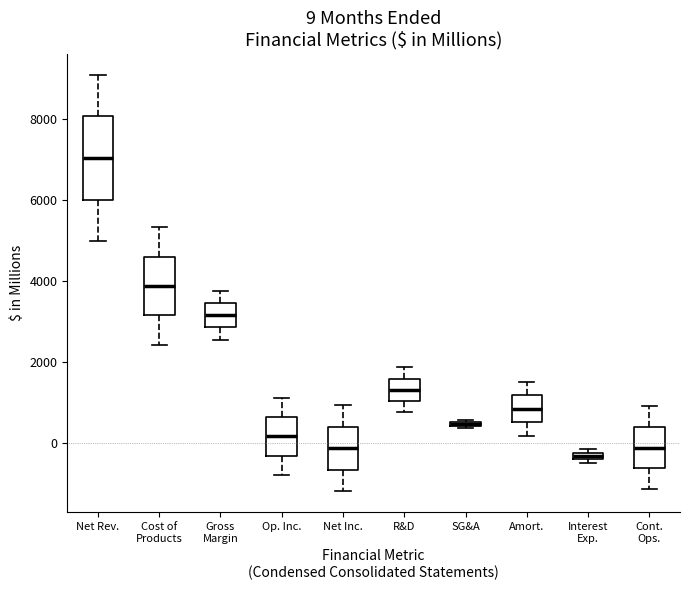

Which box is the tallest, from its lower edge to its upper edge?

Net Rev.